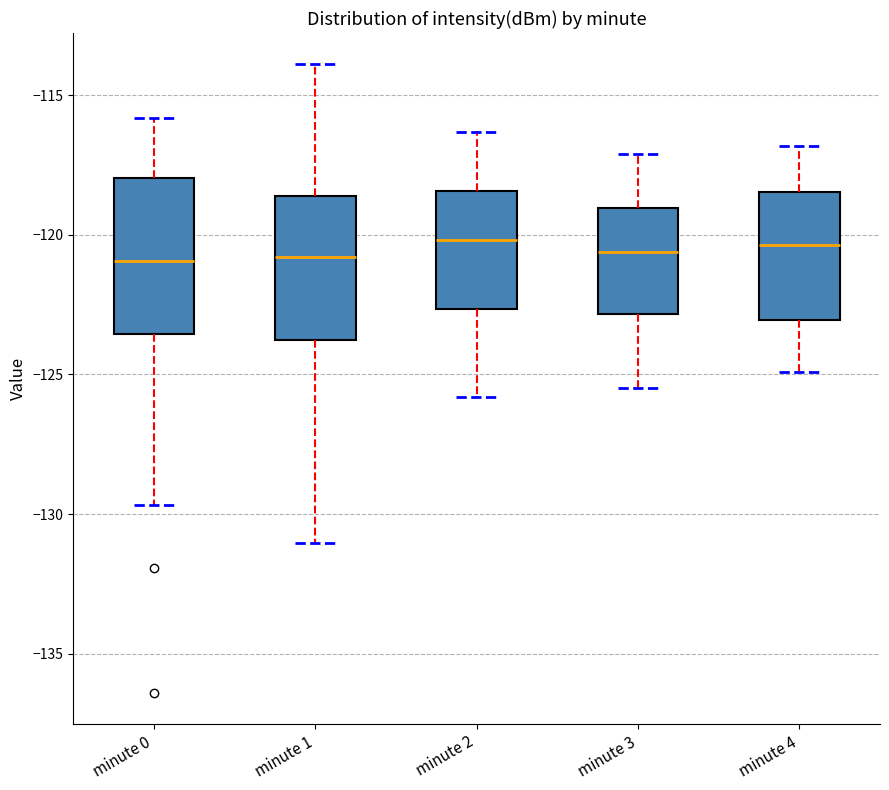

Reading left to right, read every box against the y-axis: the position of its median line, the range the box covers, and the ends of its whiskers. The values are not printed on the chart, so give them approximately, as read against the axis.

minute 0: median -121.0, box -123.5 to -118.0, whiskers -129.5 to -116.0
minute 1: median -121.0, box -124.0 to -118.5, whiskers -131.0 to -114.0
minute 2: median -120.0, box -122.5 to -118.5, whiskers -126.0 to -116.5
minute 3: median -120.5, box -123.0 to -119.0, whiskers -125.5 to -117.0
minute 4: median -120.5, box -123.0 to -118.5, whiskers -125.0 to -117.0